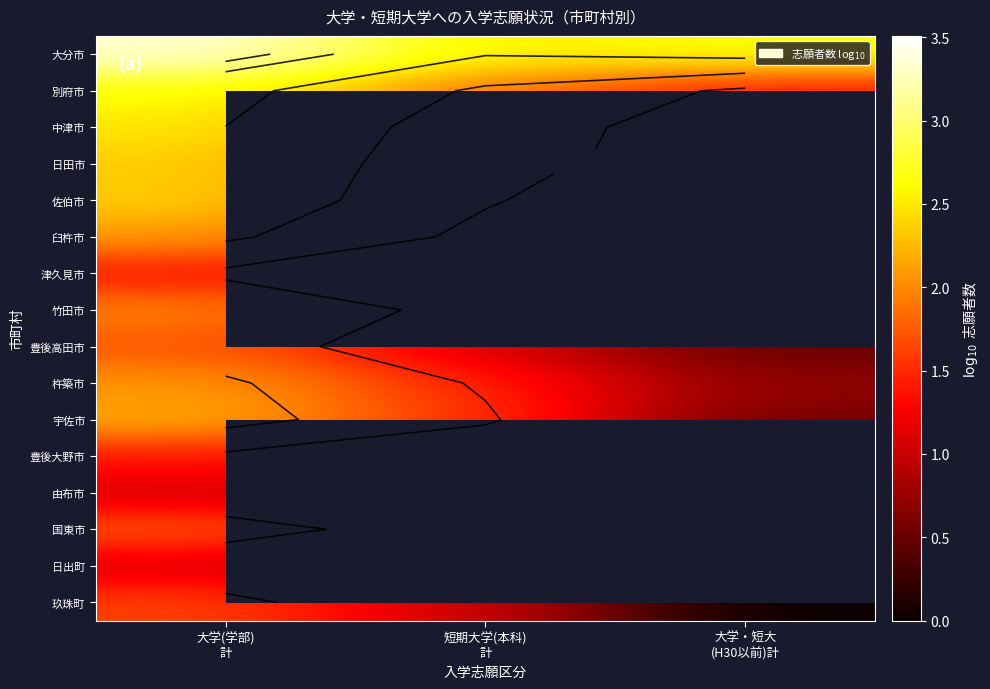

Which series has the largest range (max minus min)?

玖珠町